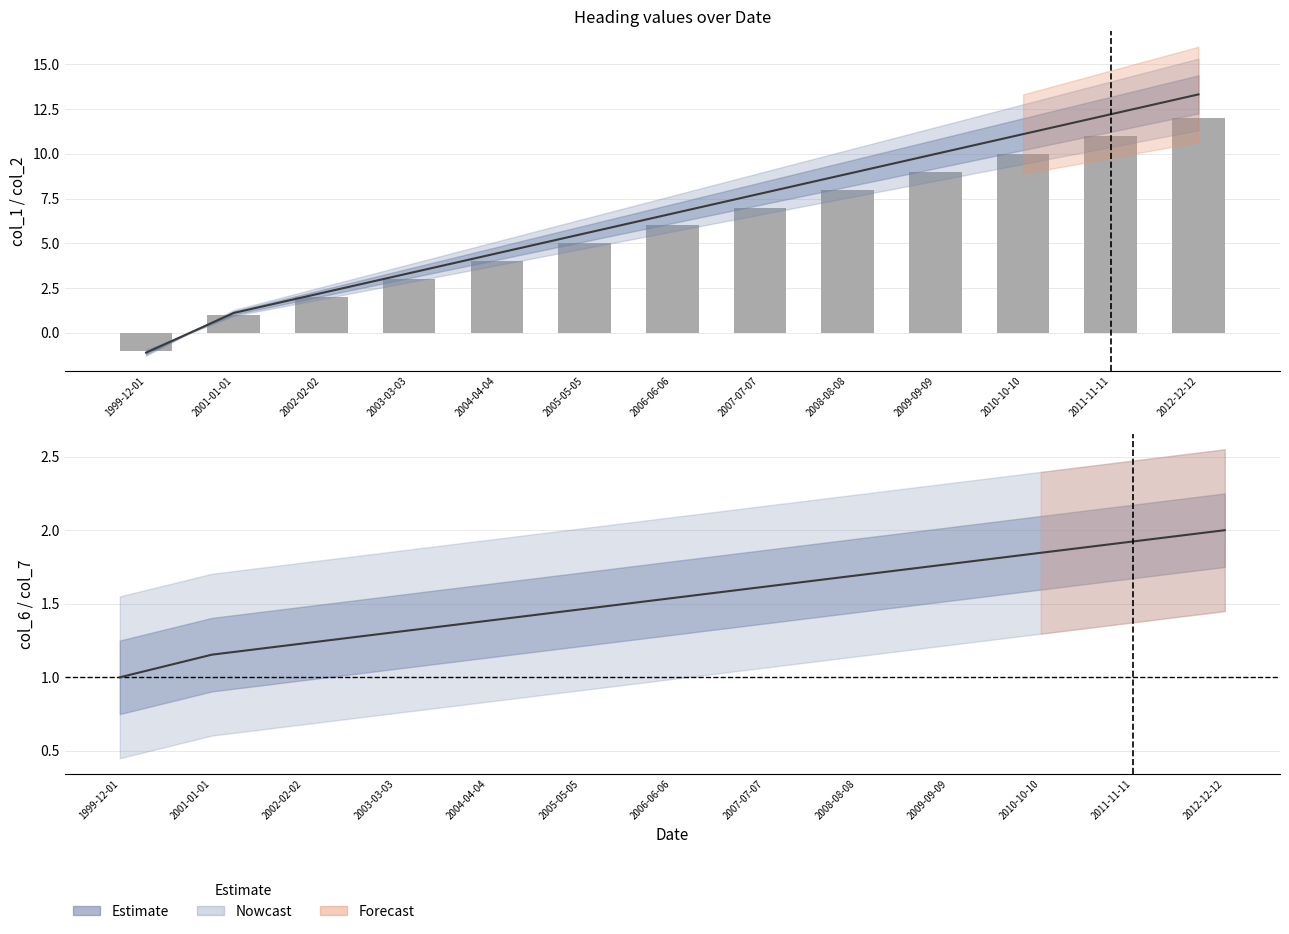

What is the label of the 9th bar from the left?

2008-08-08